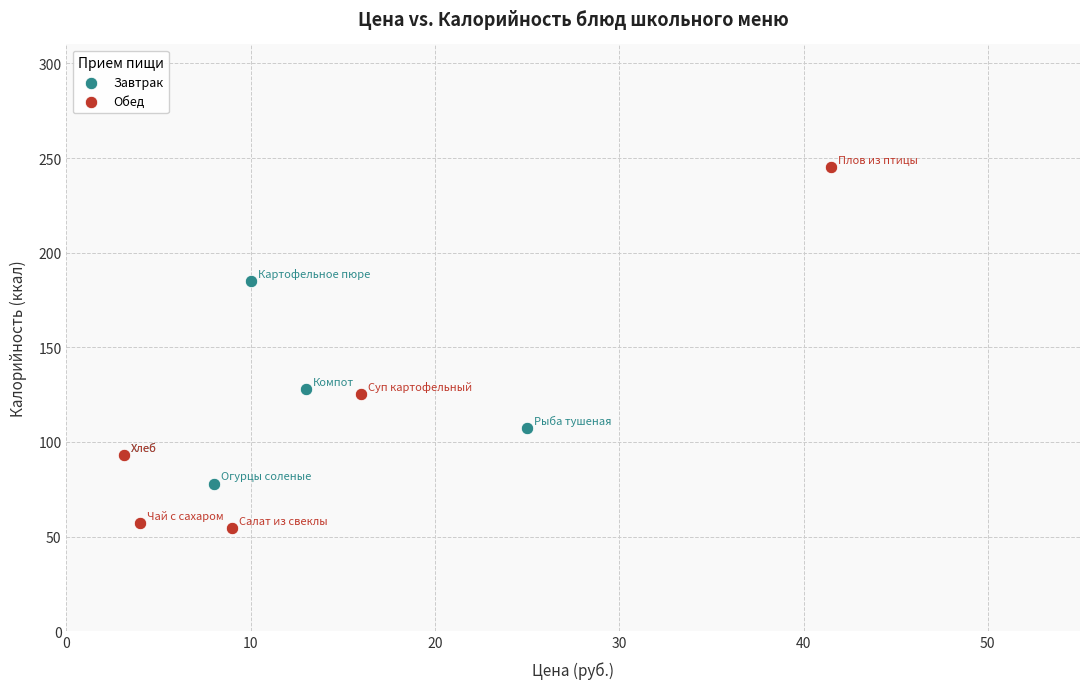

Which series contains the highest Y value?

Обед